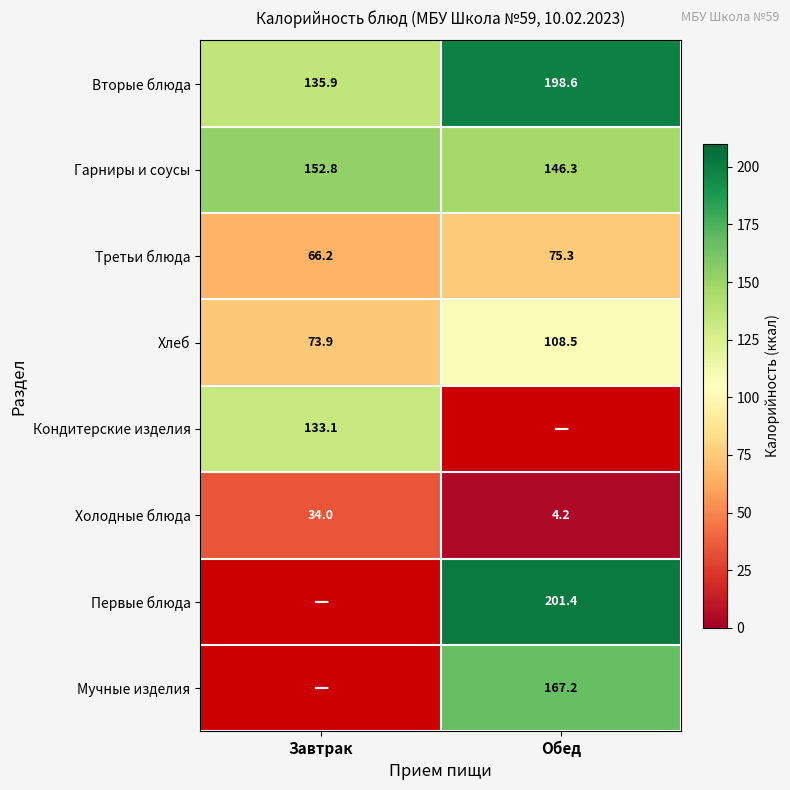

How many values in the Холодные блюда series are below 34?

1